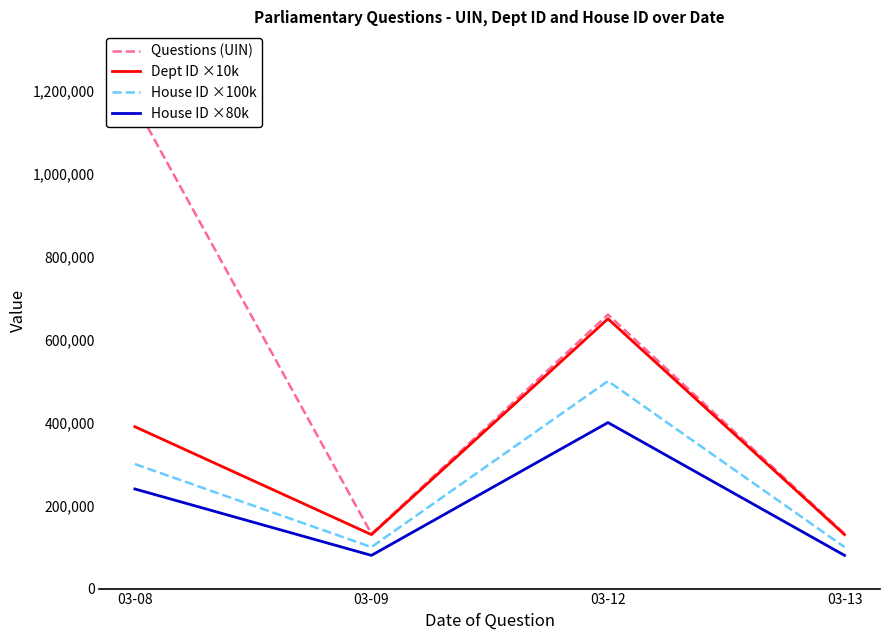

Is the value of Dept ID ×10k at 03-13 greater than the value of House ID ×80k at 03-08?

No